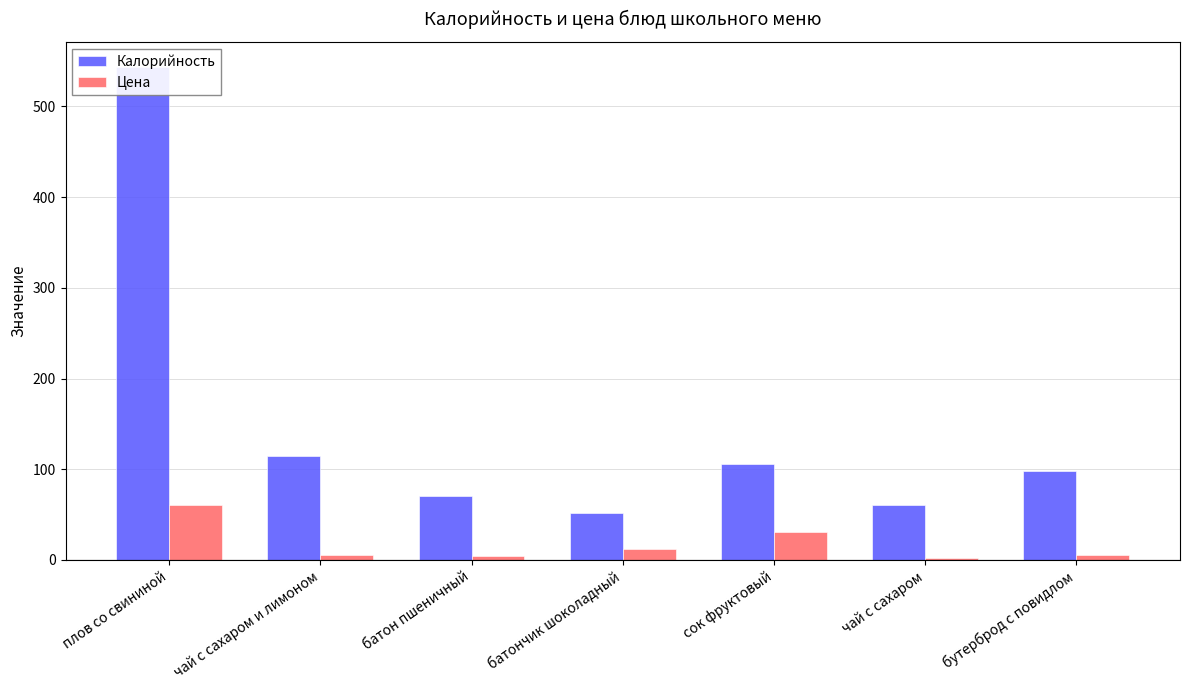

What is the sum of all Калорийность values?

1044.2